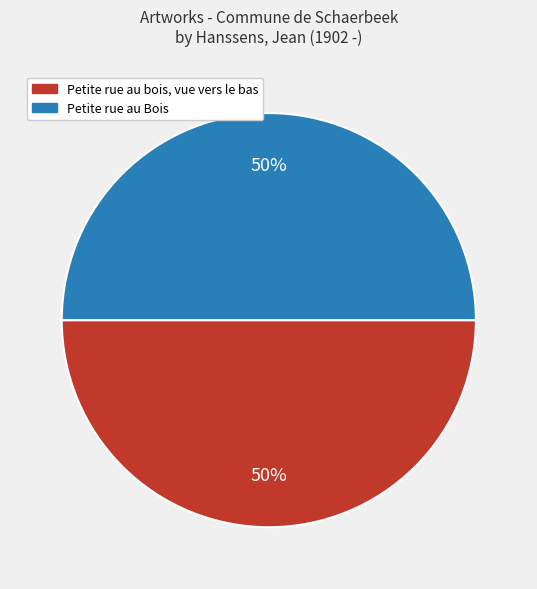

What is the ratio of the value at Petite rue au bois, vue vers le bas to the value at Petite rue au Bois?

1.0